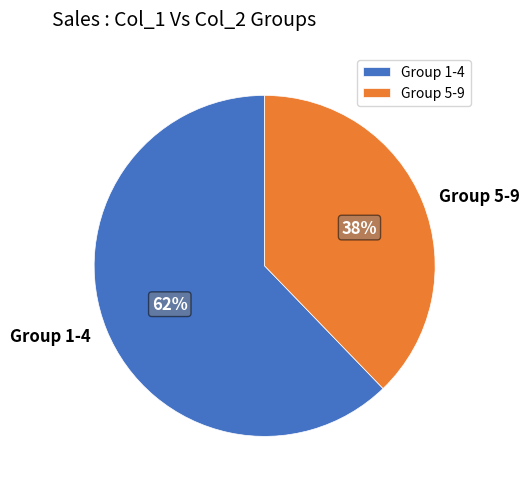

What percentage is the Group 5-9 slice, to the nearest percent?

38%